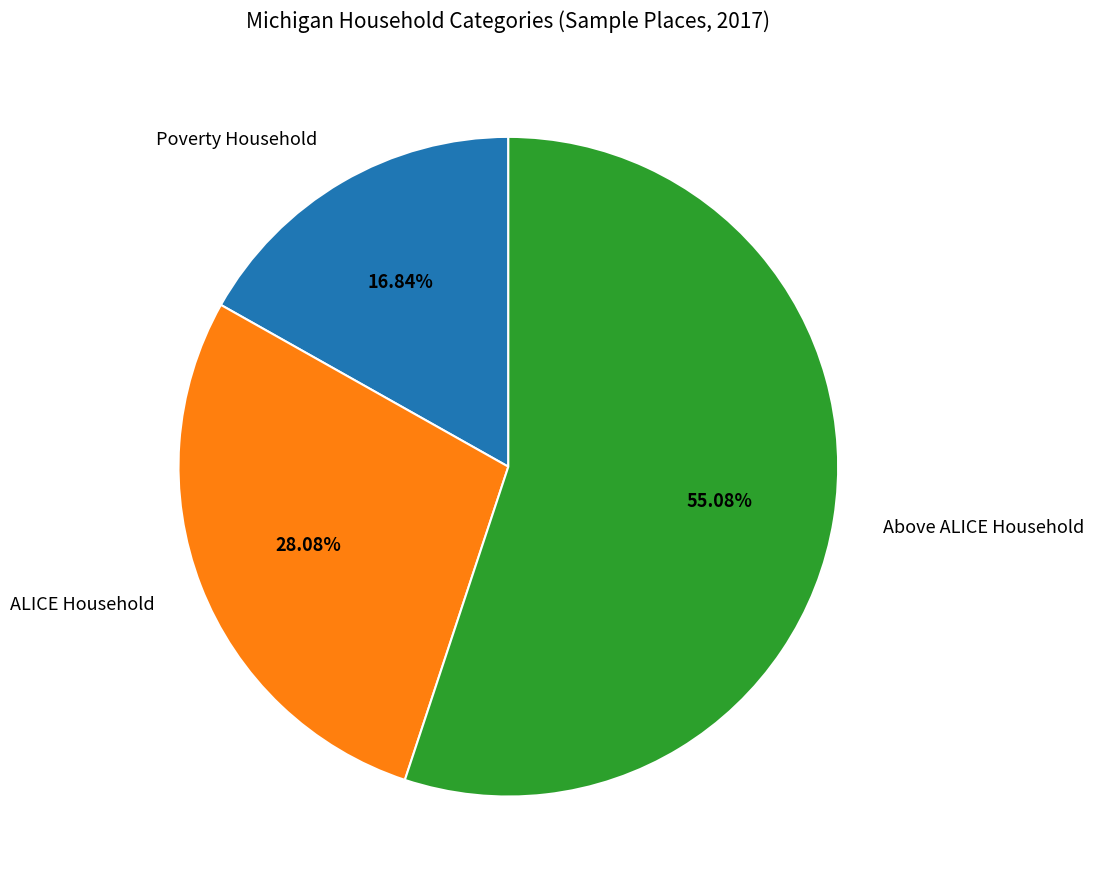

Combined, do Poverty Household and Above ALICE Household account for over 50%?

Yes